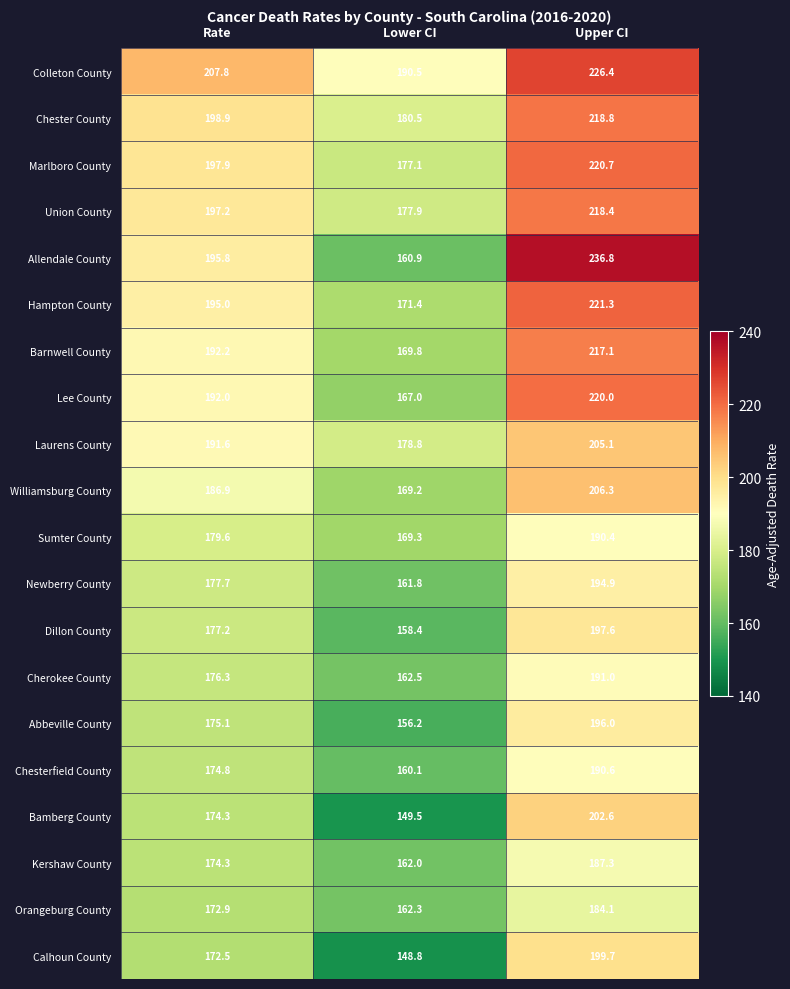

At which category is the sum across all series the highest?

Upper CI